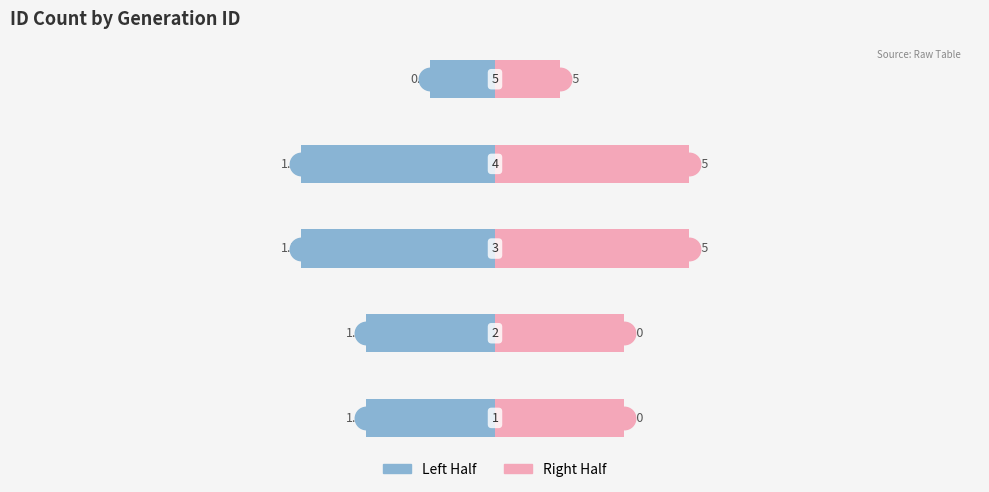

Rank the series by their average value, from highest to lowest.

Right Half, Left Half